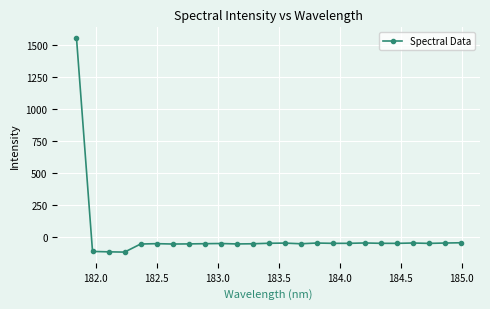

What is the value of the 17th point from the left?

-51.2